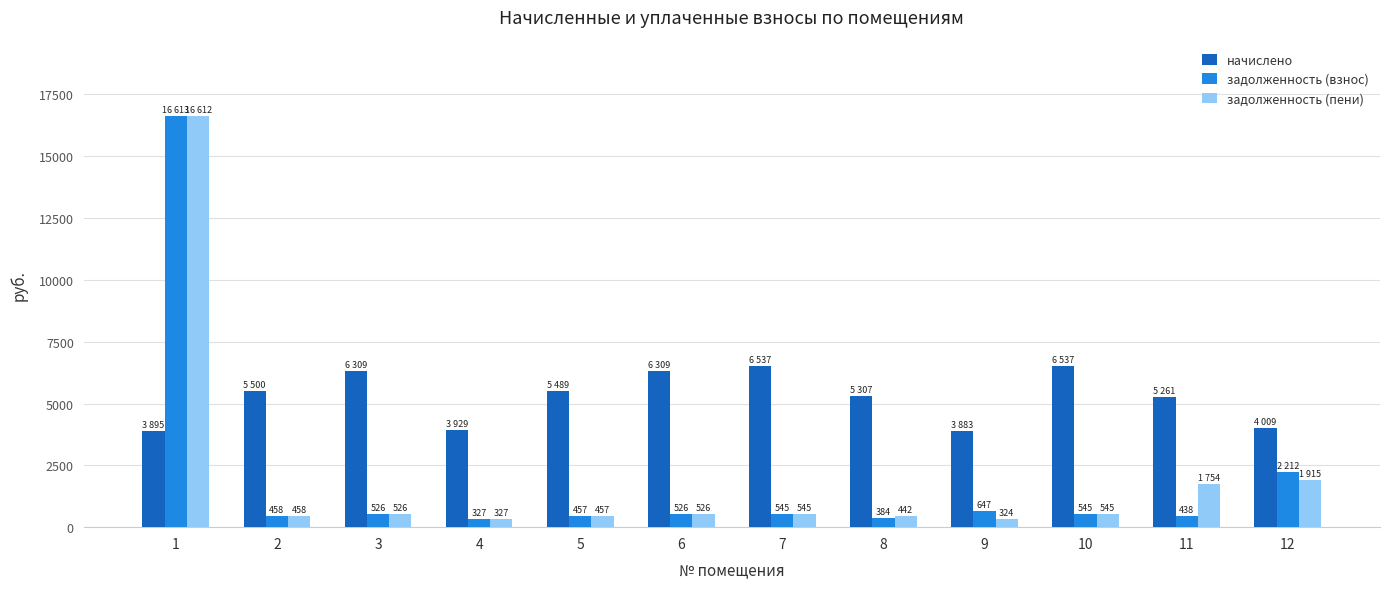

Which series has the largest range (max minus min)?

задолженность (пени)